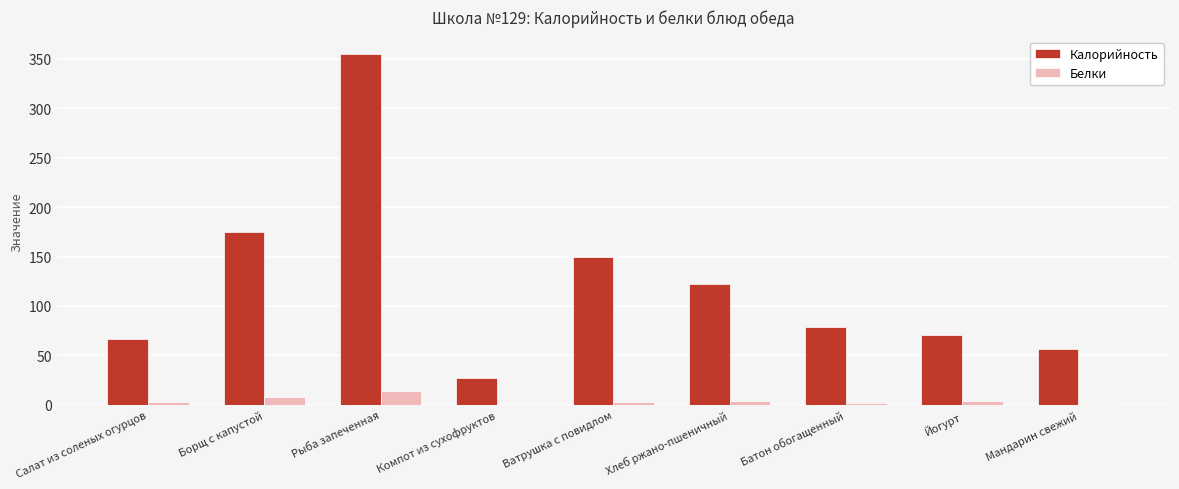

How many values in the Калорийность series exceed 78?

5